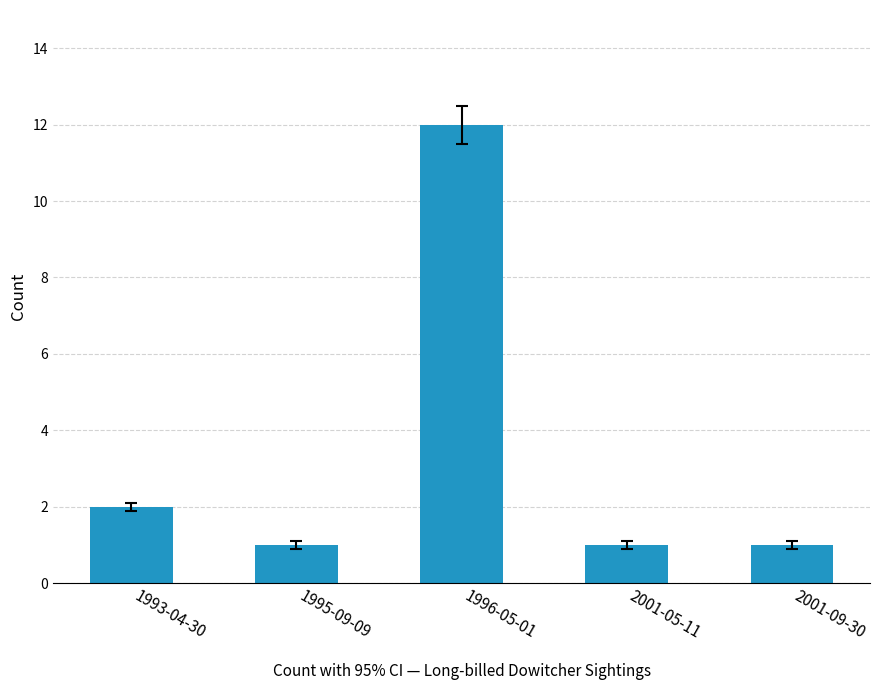

What is the minimum value shown in the chart?

1